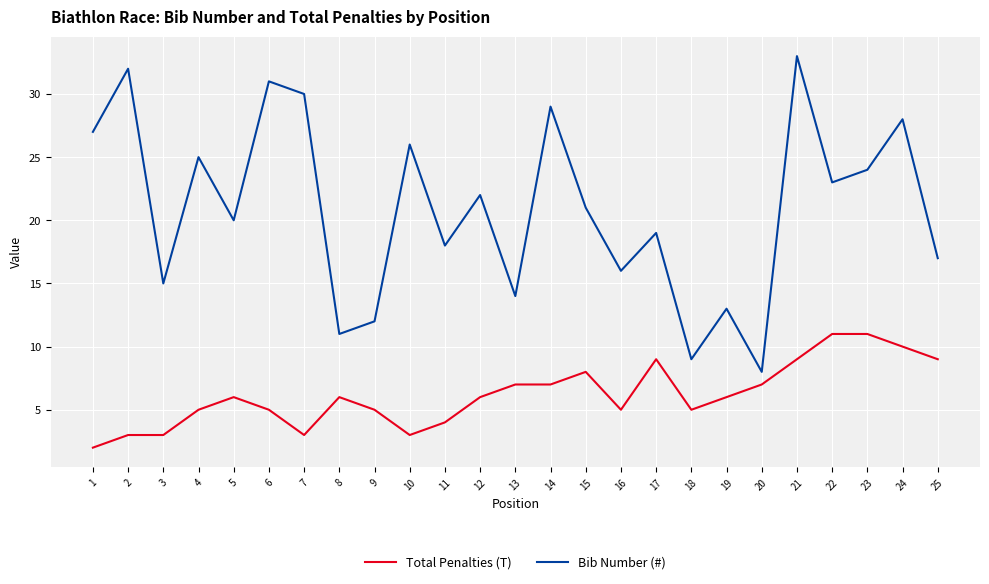

At which label is Bib Number (#) closest to 20?

5